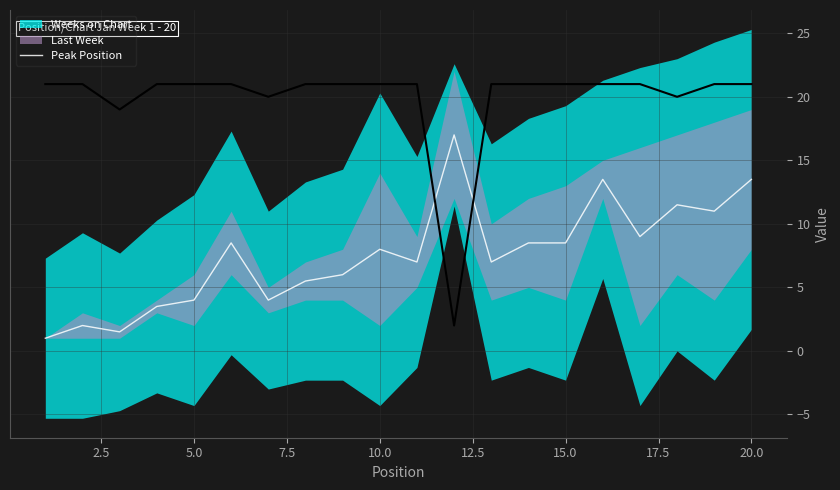

Approximately how many times larger is the value at 17.5 compared to 10.0?

1.4